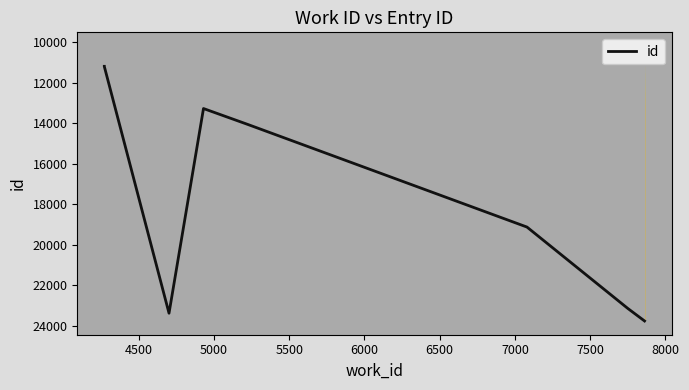

How many values exceed 19125?

3